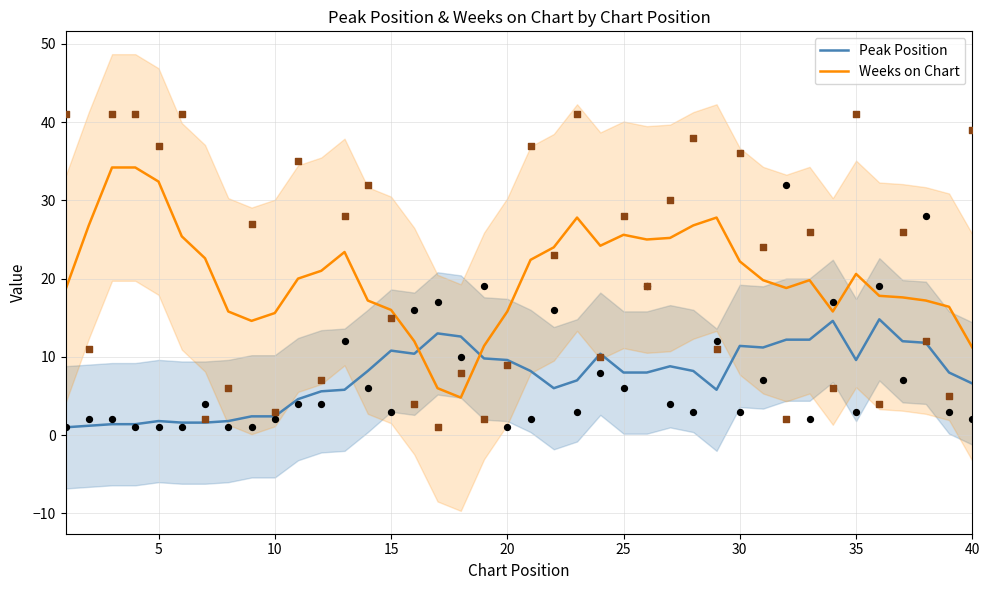

Which series contains the highest Y value?

Weeks on Chart